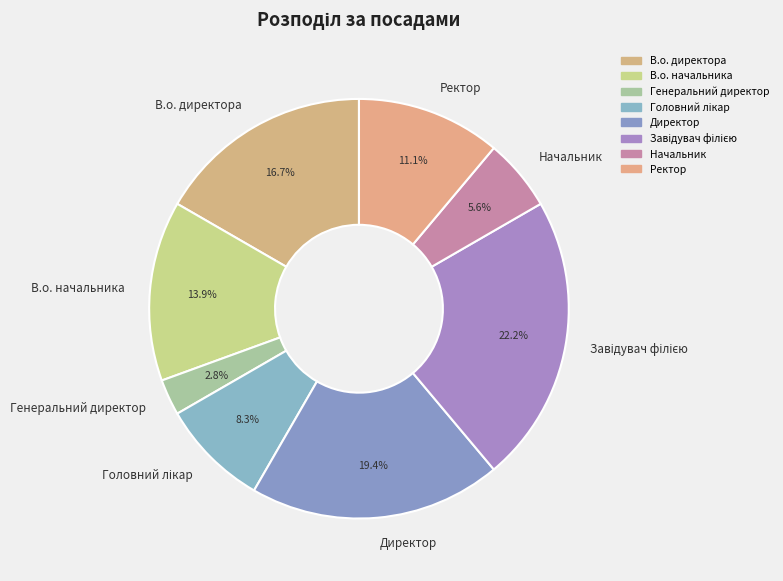

What portion of the pie excludes Ректор?

88.9%